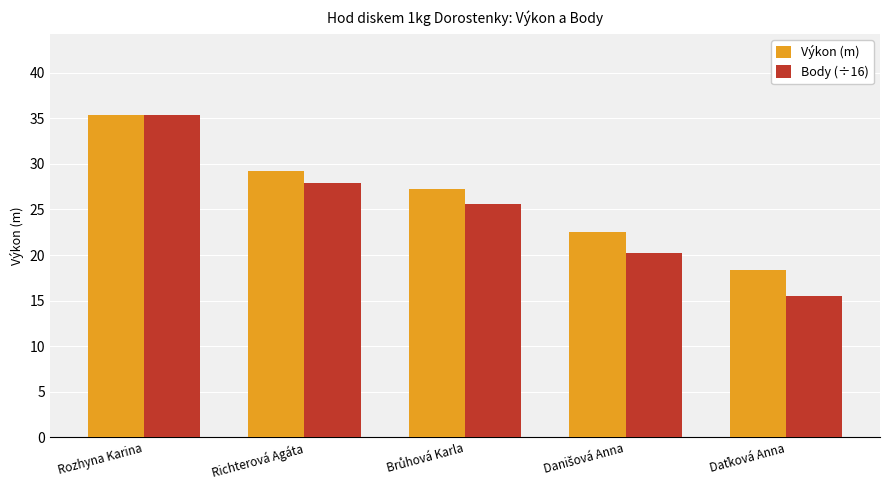

What is the difference between the maximum and second lowest values in the Body (÷16) series?

15.2